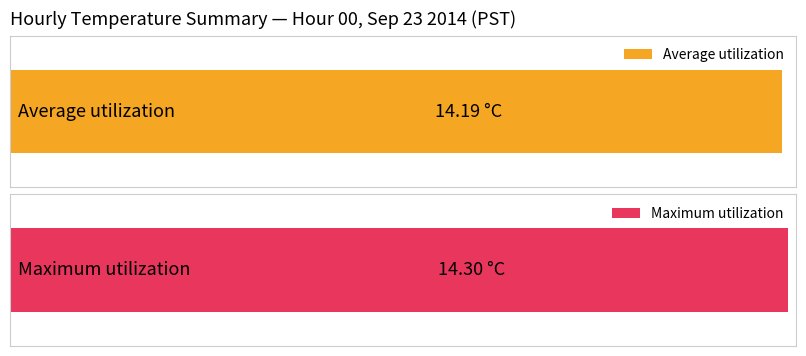

What is the highest value of the Average utilization series?

14.2